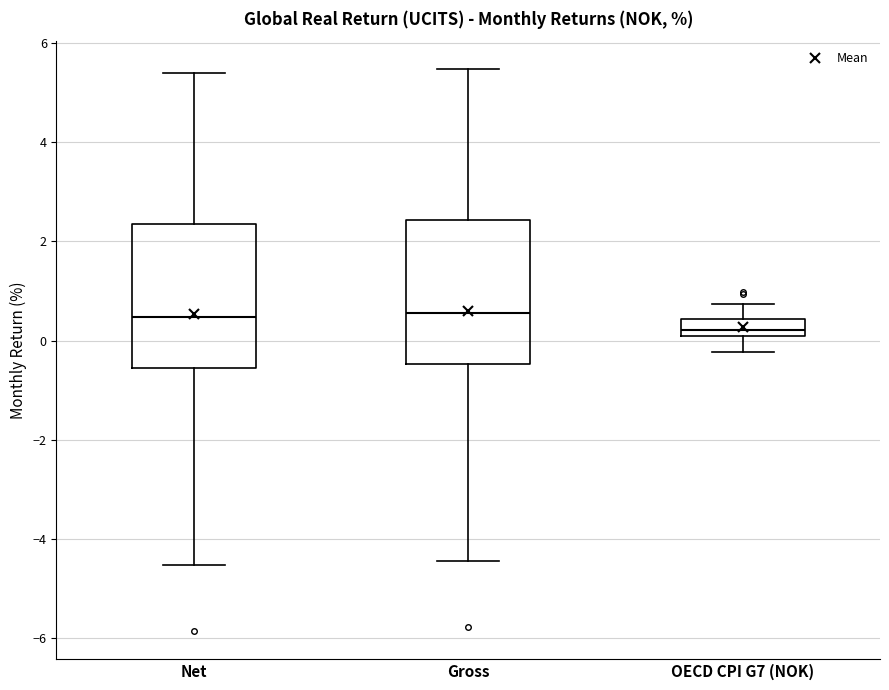

Where does the lower whisker of the box for OECD CPI G7 (NOK) end on the y-axis? The values are not printed on the chart, so give them approximately, as read against the axis.

-0.2